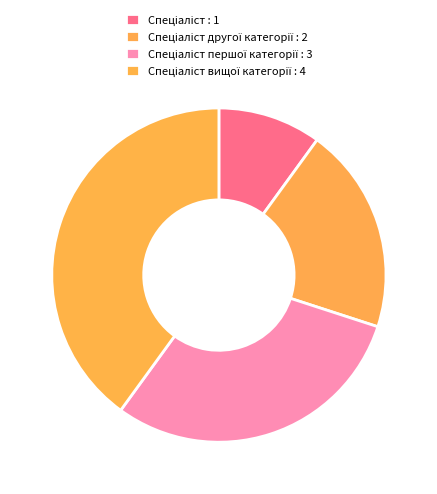

Count the number of slices in the pie.

4